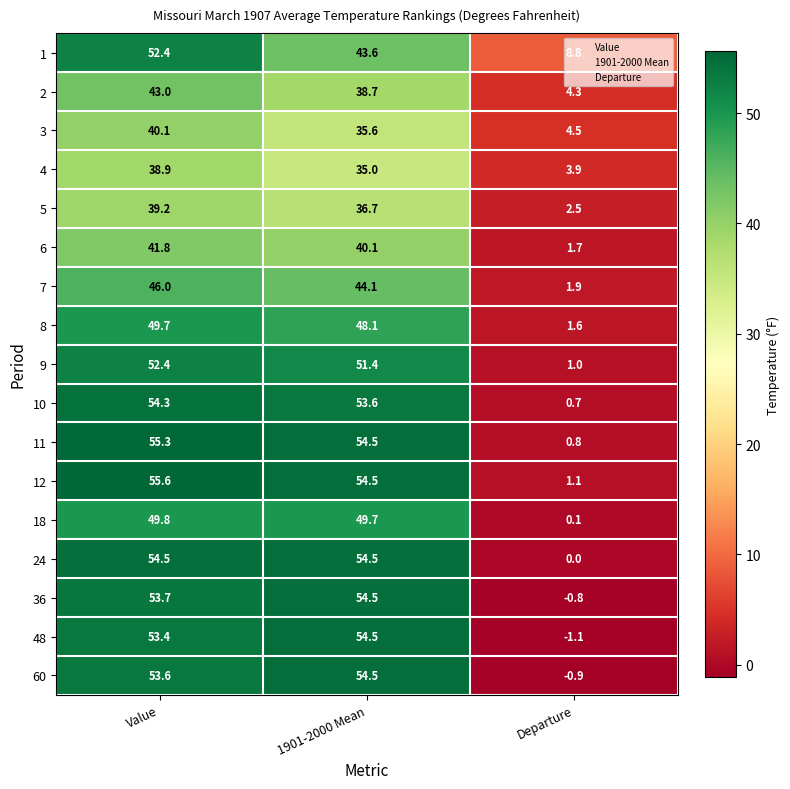

The value of 3 at Departure is 6.9. True or false?

False